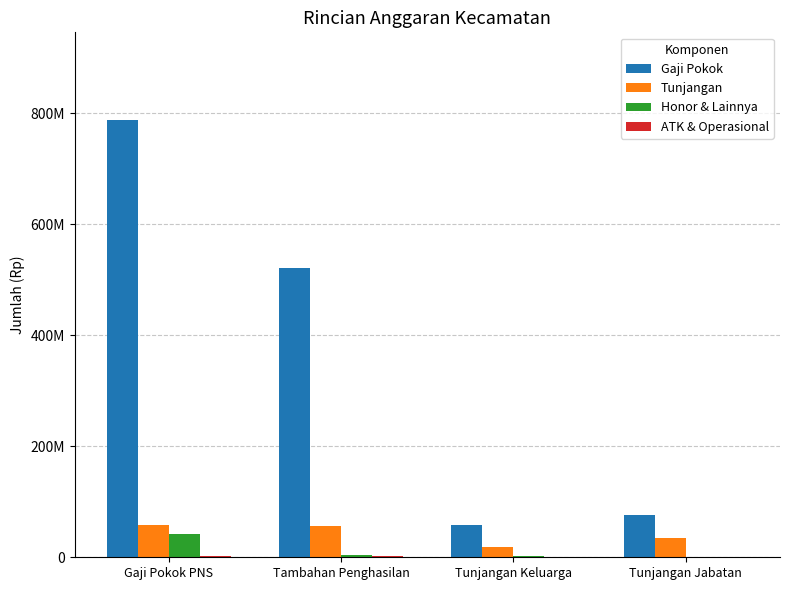

Reading right to left, list all the values displayed in this chart.

Gaji Pokok: Tunjangan Jabatan=75320000	Tunjangan Keluarga=57244264	Tambahan Penghasilan=521109540	Gaji Pokok PNS=787856504
Tunjangan: Tunjangan Jabatan=35485800	Tunjangan Keluarga=17850000	Tambahan Penghasilan=57017928	Gaji Pokok PNS=57244264
Honor & Lainnya: Tunjangan Jabatan=988896	Tunjangan Keluarga=1622736	Tambahan Penghasilan=4868304	Gaji Pokok PNS=42720000
ATK & Operasional: Tunjangan Jabatan=880800	Tunjangan Keluarga=960000	Tambahan Penghasilan=1575600	Gaji Pokok PNS=1840800